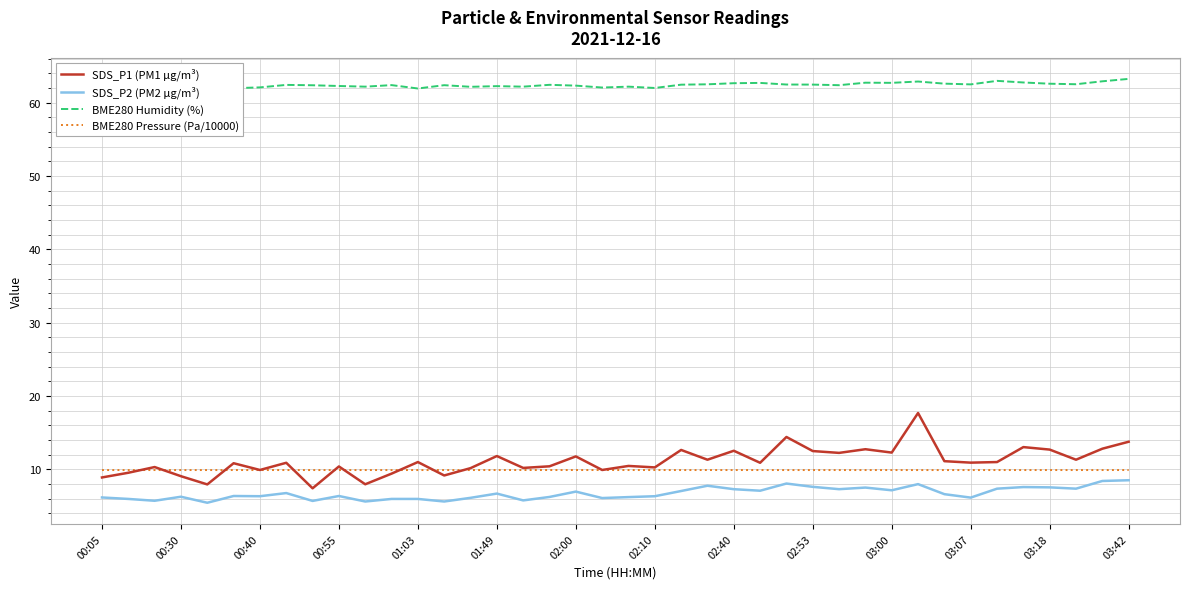

What is the difference between the second highest and second lowest values in the SDS_P2 (PM2 µg/m³) series?

2.8